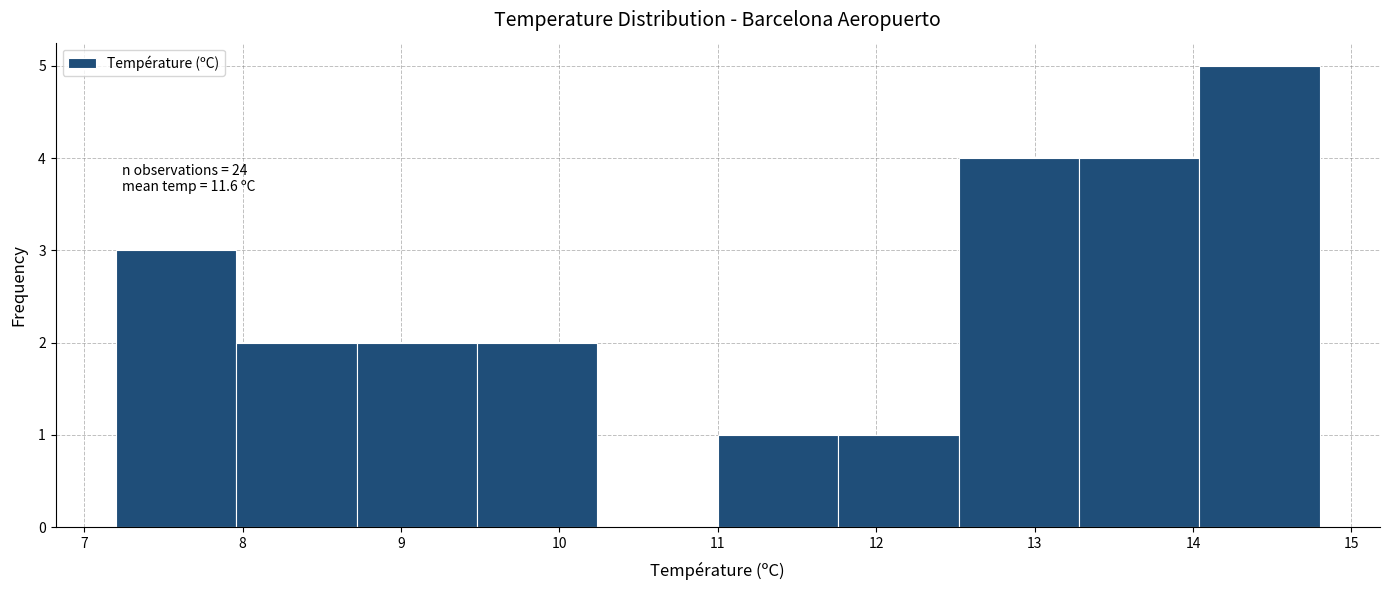

Which range on the x-axis has the tallest bar?

14.04 to 14.80